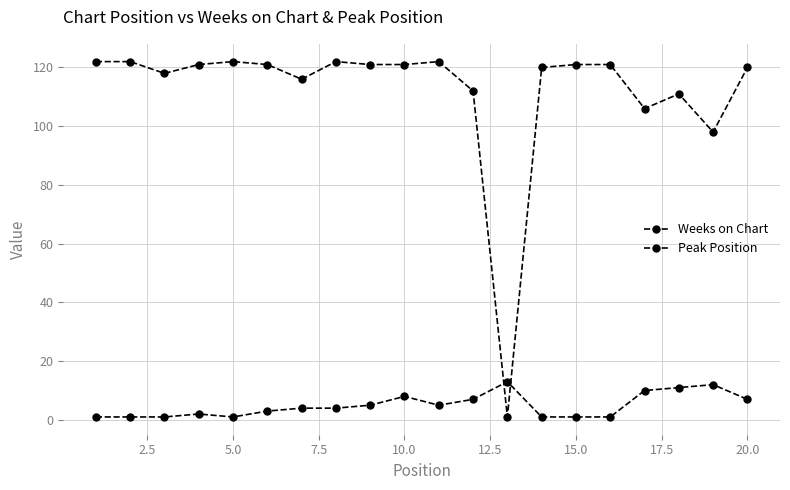

Count the number of data series in this chart.

2